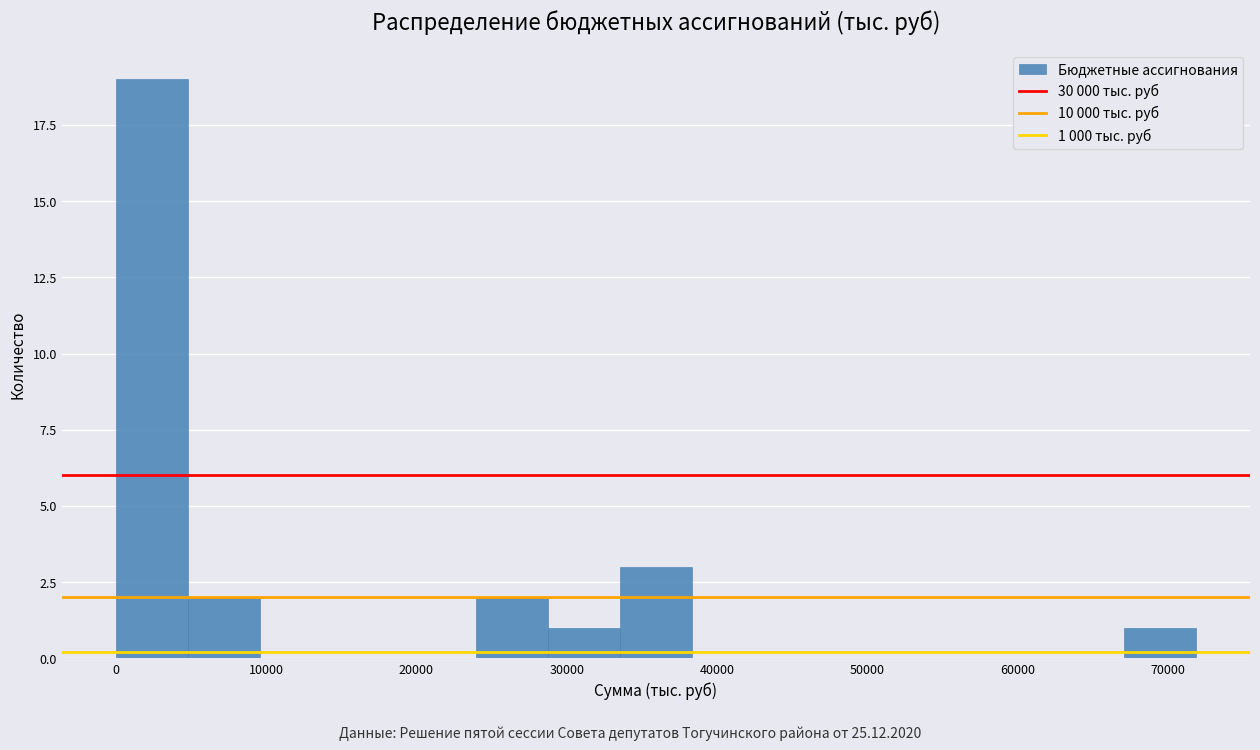

Which range on the x-axis has the tallest bar?

0 to 5000